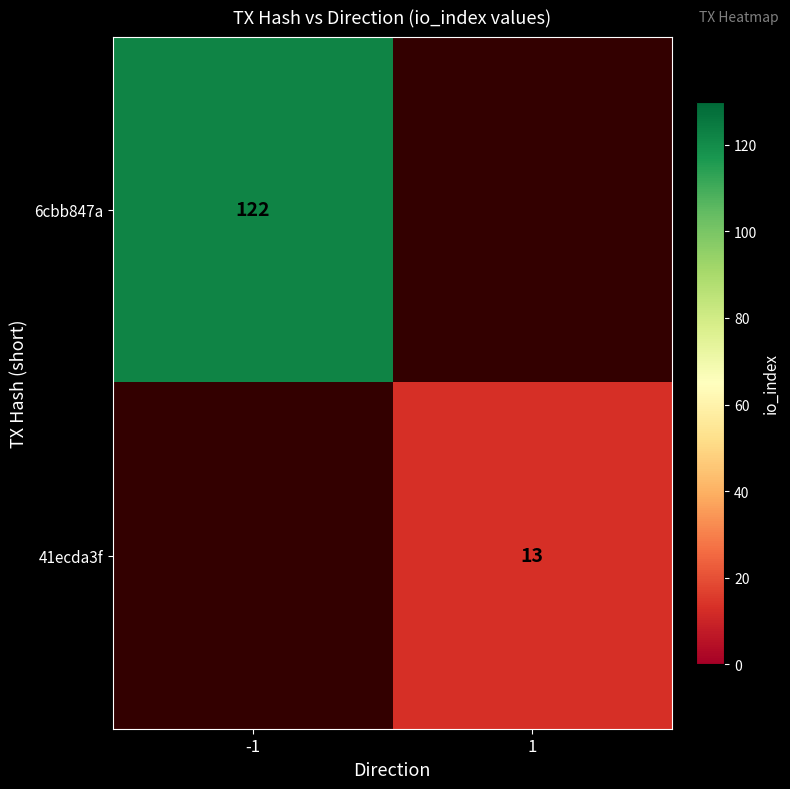

Is it true that 41ecda3f equals 20 at 1?

False